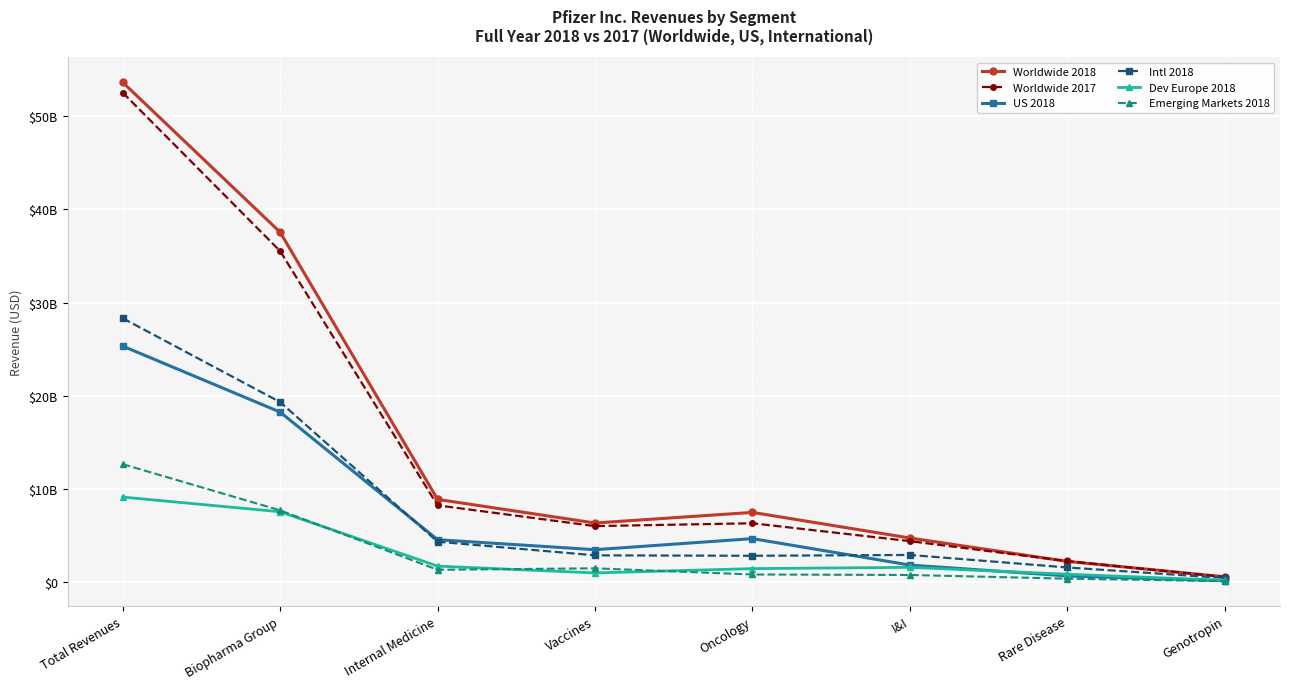

Is this an area chart (filled region under the line)?

No